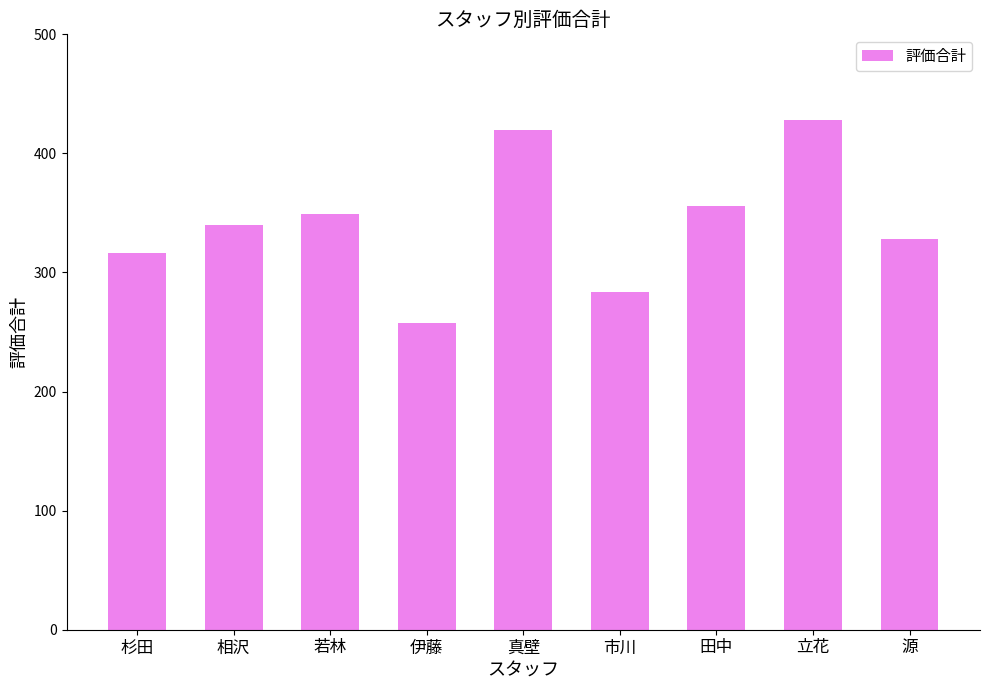

Reading left to right, list all the values displayed in this chart.

杉田=316	相沢=340	若林=349	伊藤=258	真壁=420	市川=284	田中=356	立花=428	源=328